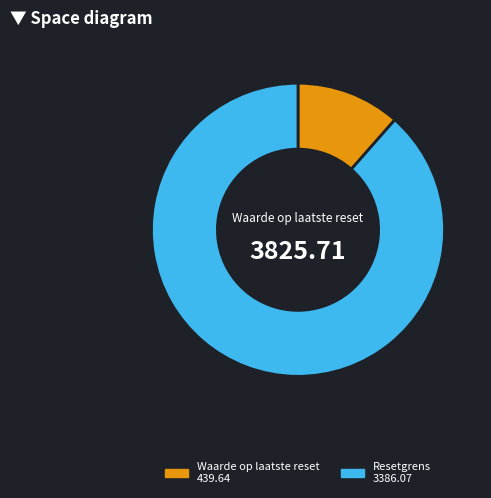

Does Resetgrens 3386.07 represent more than half of the total?

Yes